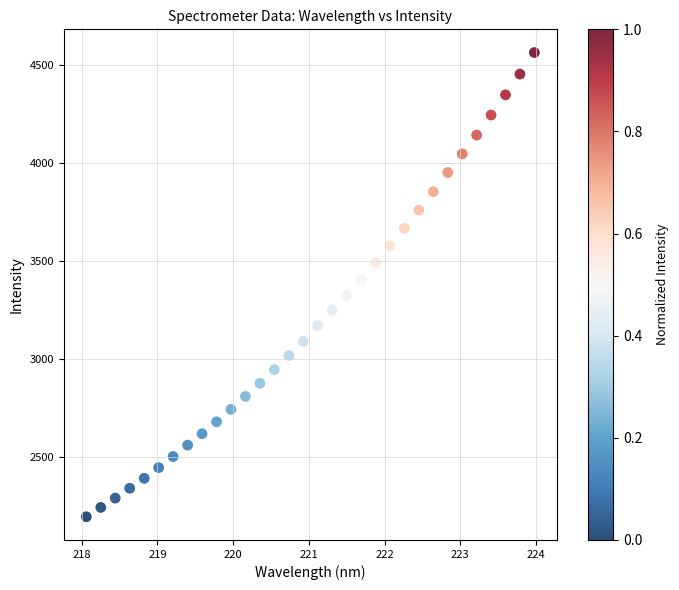

What is the range of Y values (max minus min)?

2363.7